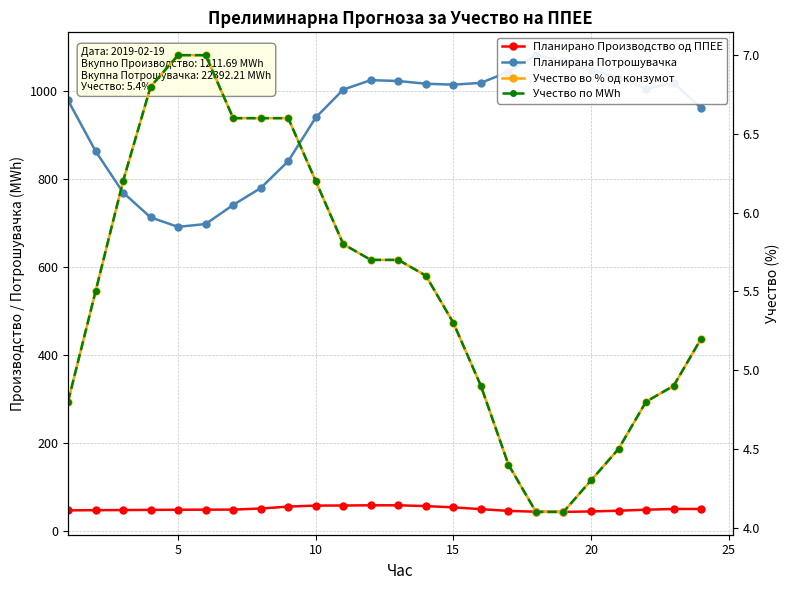

What are all the series names shown in the legend?

Планирано Производство од ППЕЕ, Планирана Потрошувачка, Учество во % од конзумот, Учество по MWh